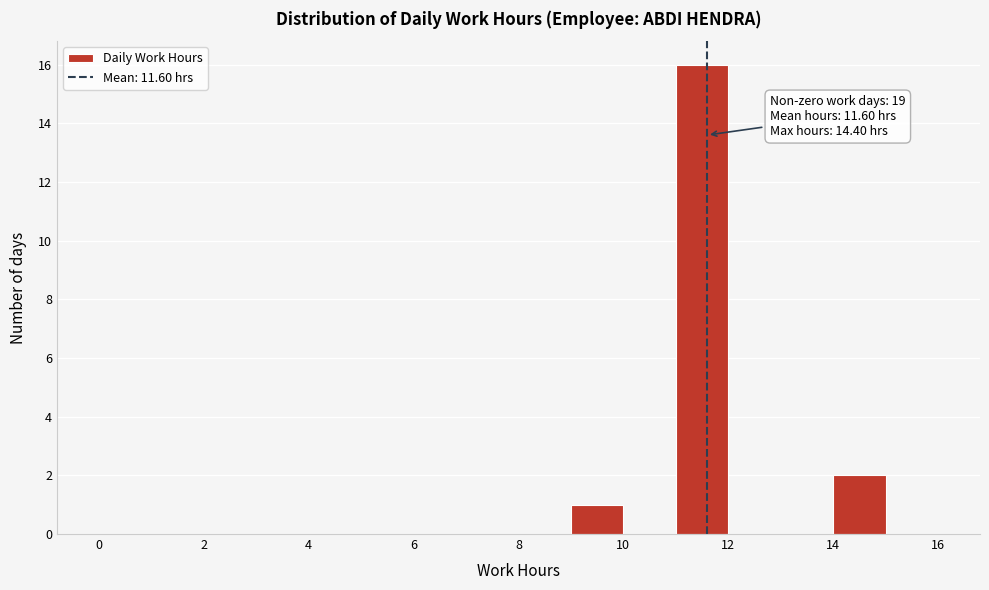

Over which range of the x-axis is the bar tallest?

11 to 12